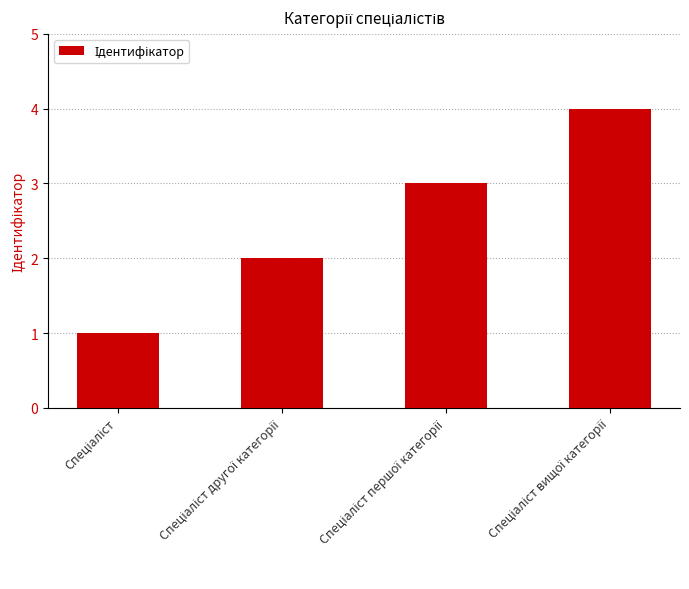

What is the sum of all values?

10